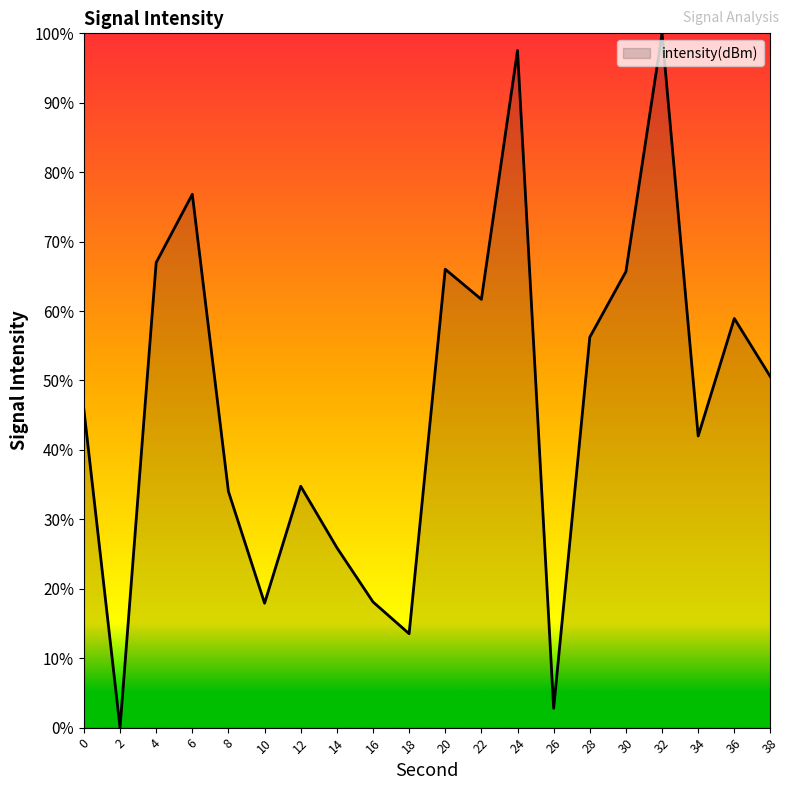

What is the maximum value shown in the chart?

100.0